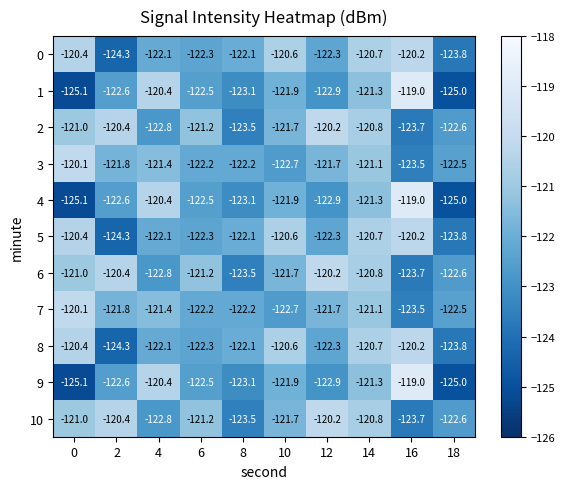

Is the value of 6 at 10 greater than the value of 7 at 0?

No